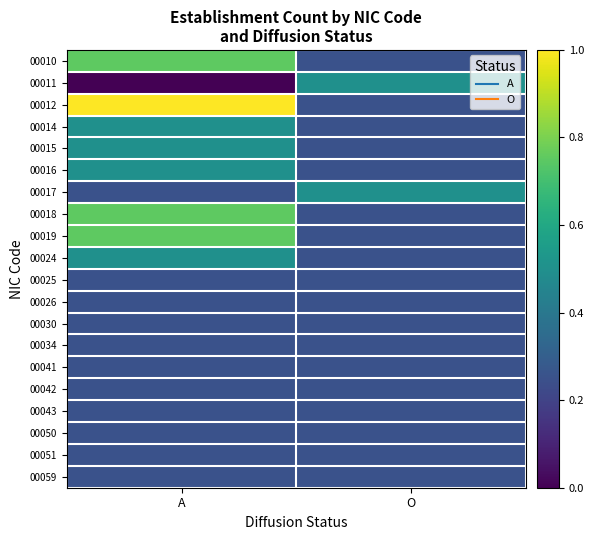

At how many categories does at least one series exceed 0?

2